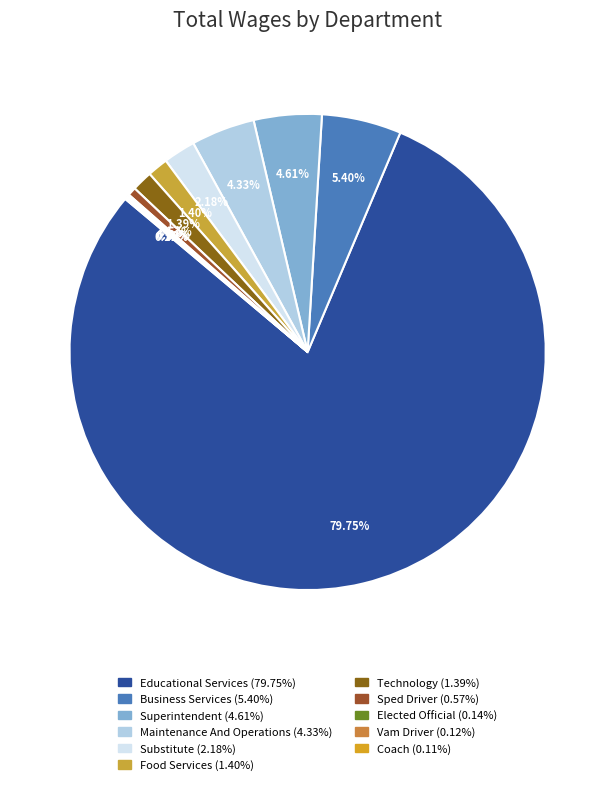

Which slice represents more than half of the pie?

Educational Services